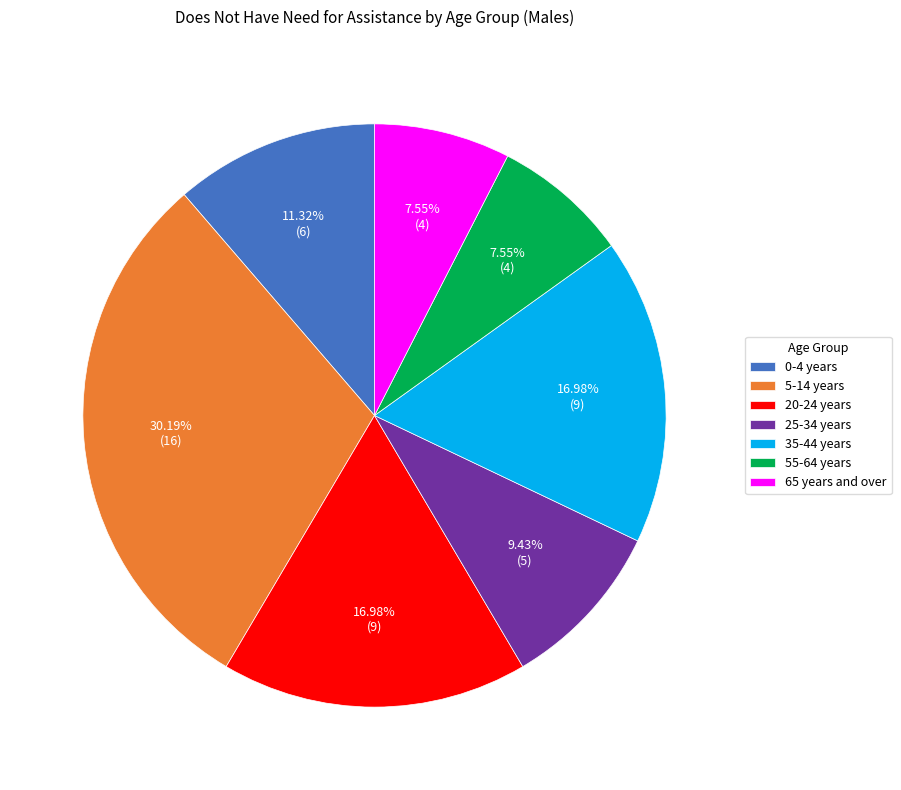

The 55-64 years slice represents 1% of the pie. True or false?

False